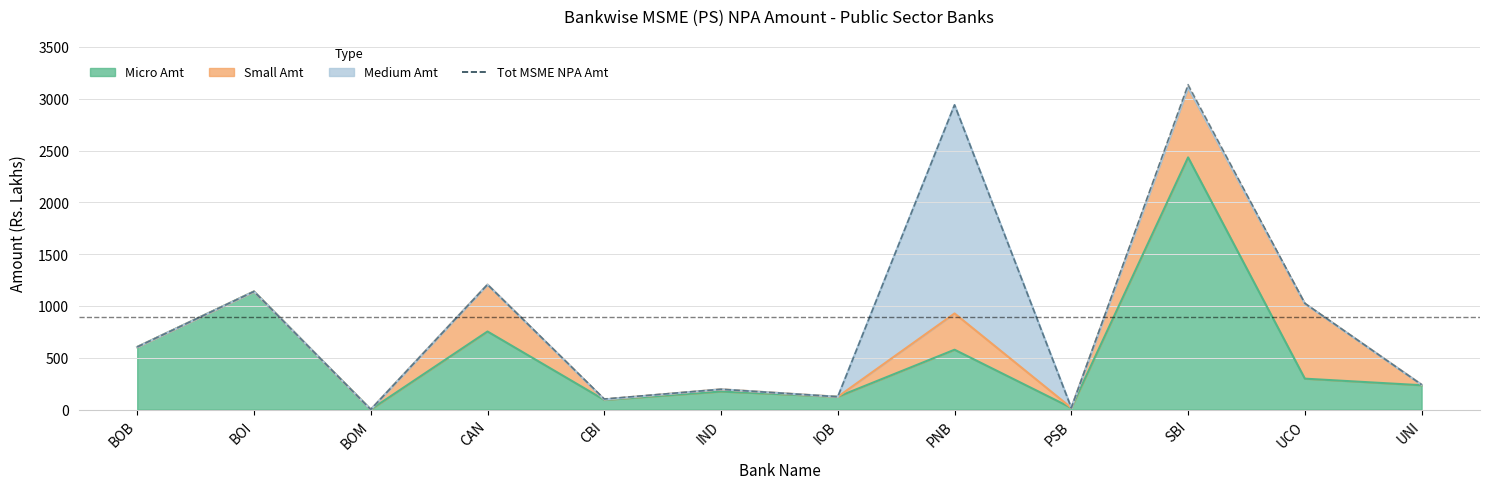

How many data points does each series have?

12